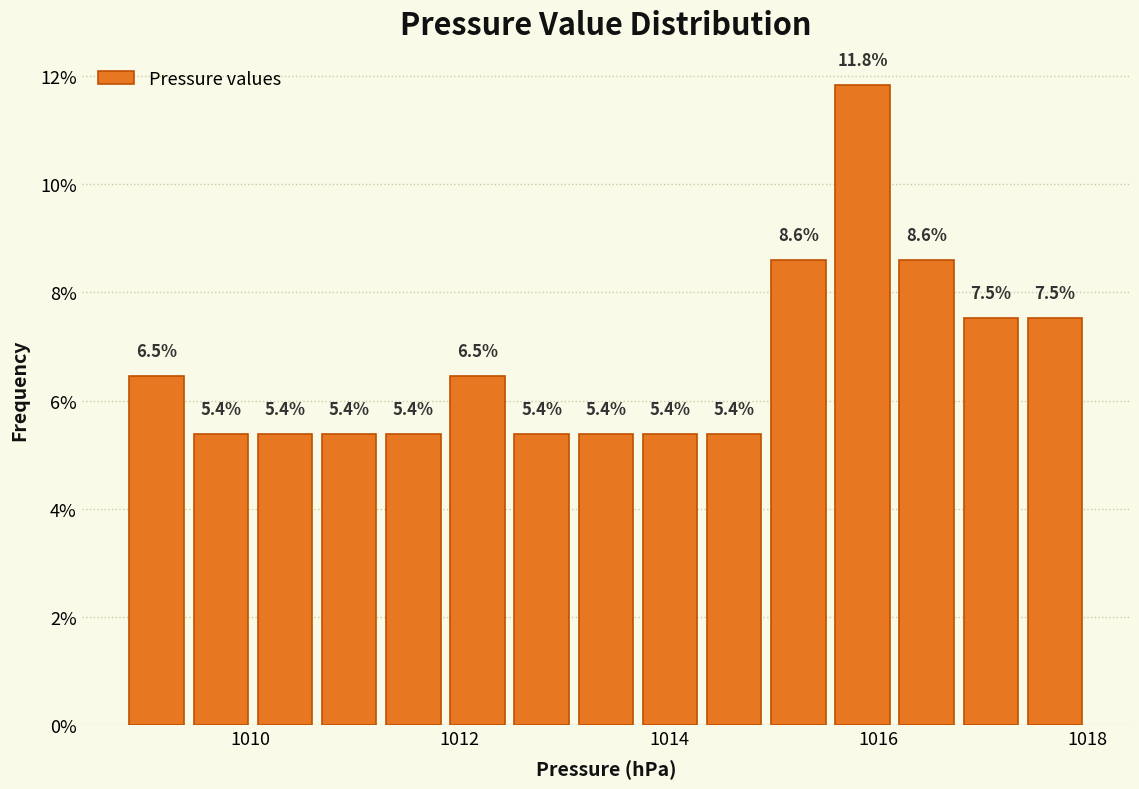

Read against the x-axis, roughly where is the centre of the tallest bar?

1015.8